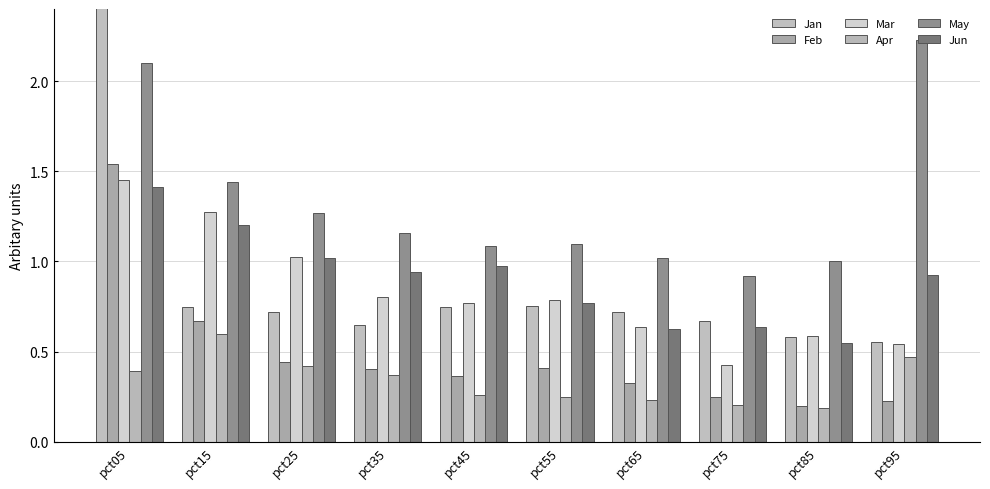

Does the chart contain any negative values?

No